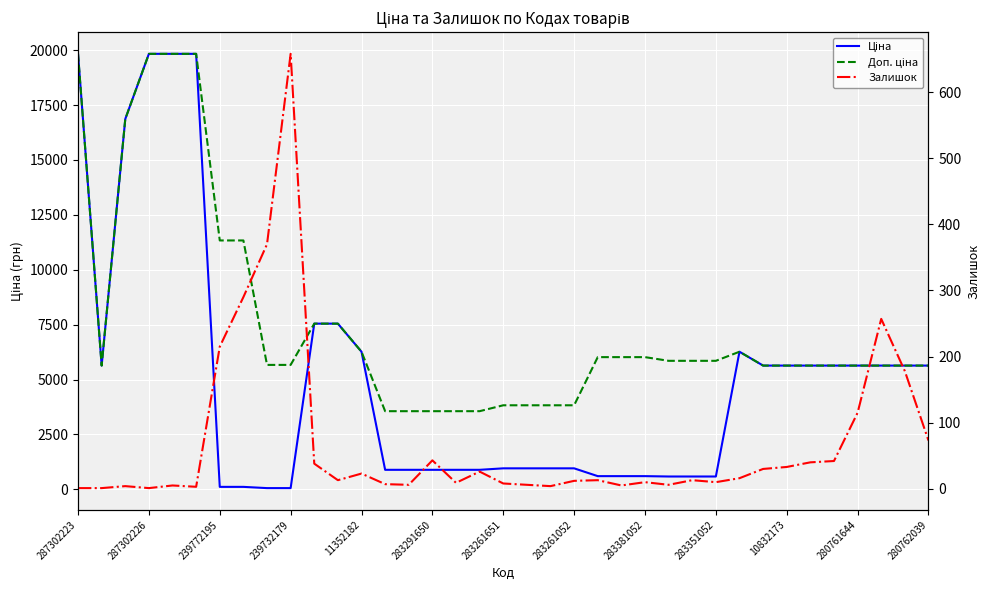

Which series has the largest total across all categories?

Доп. ціна